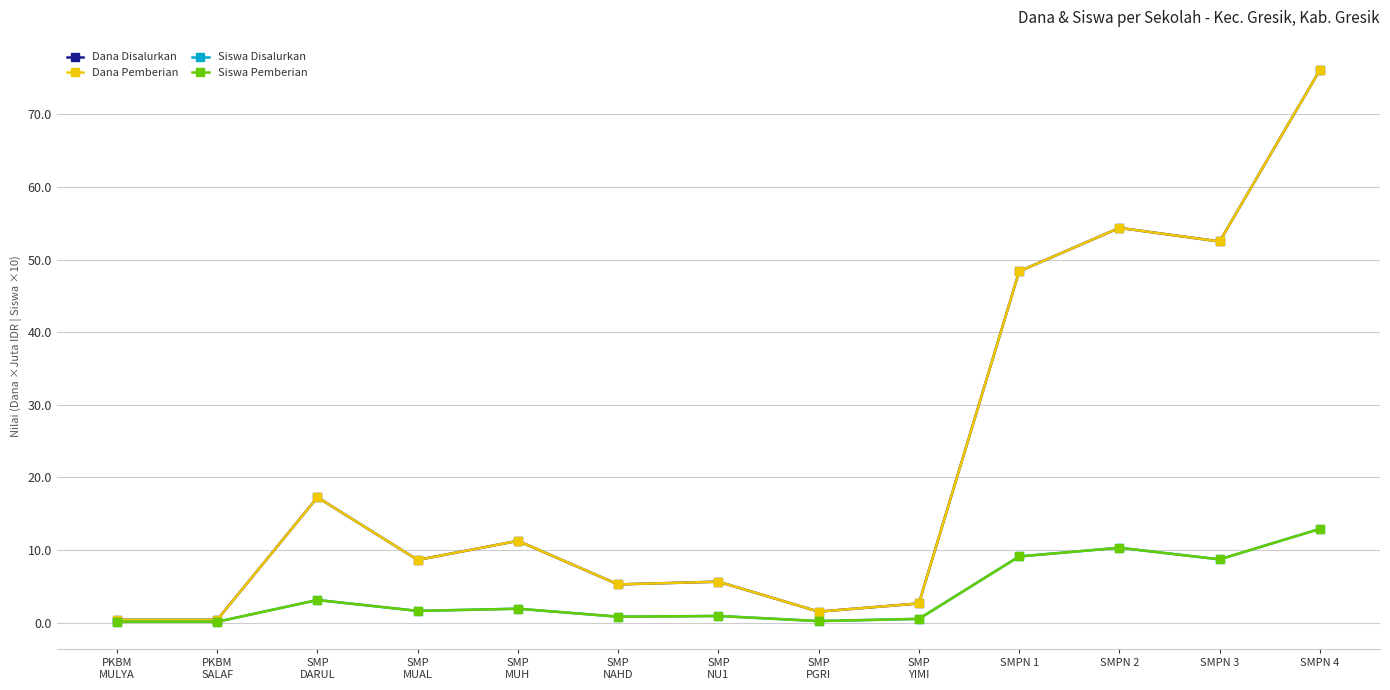

Is the value of Siswa Pemberian at SMPN 1 greater than the value of Dana Pemberian at SMPN 3?

No